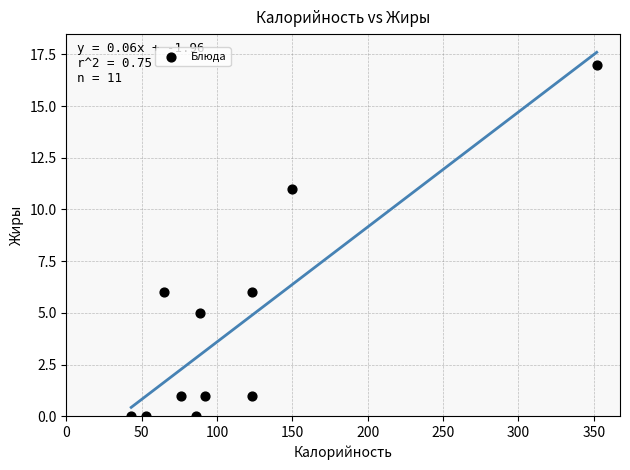

What is the range of X values (max minus min)?

309